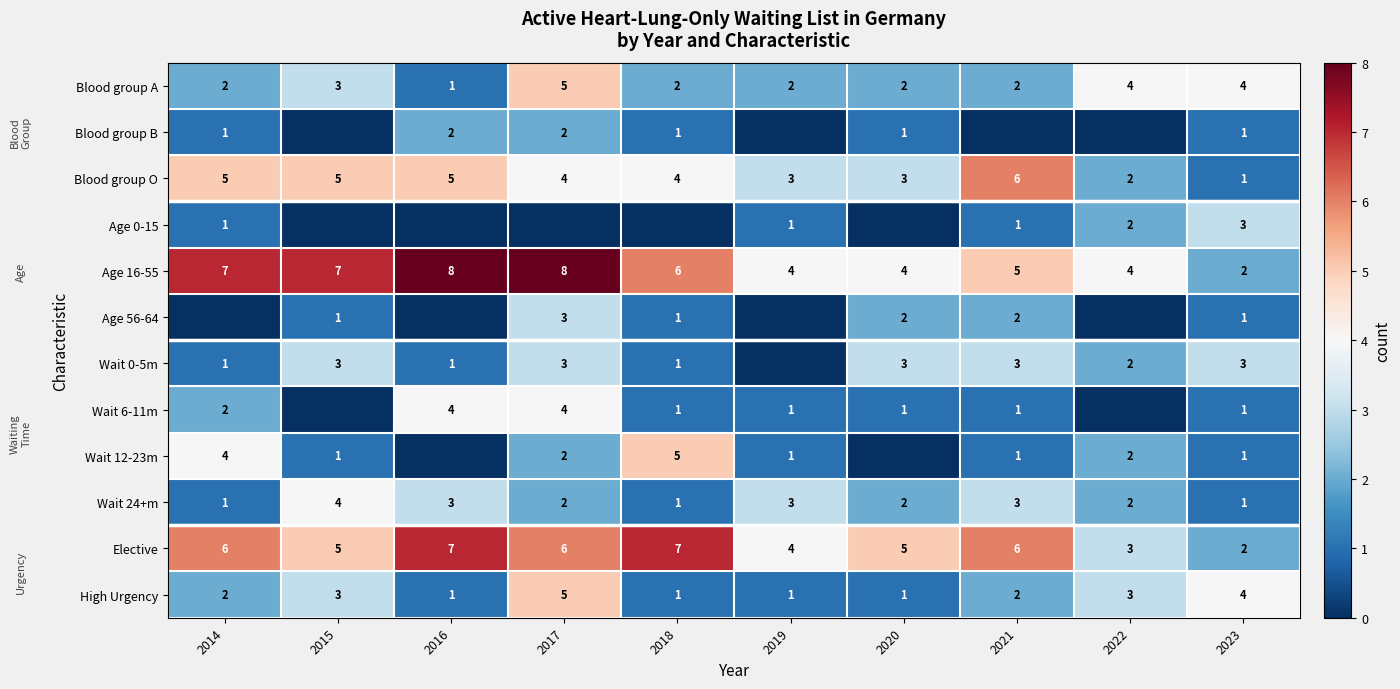

Is the value of Age 56-64 at 2017 greater than the value of Wait 24+m at 2015?

No